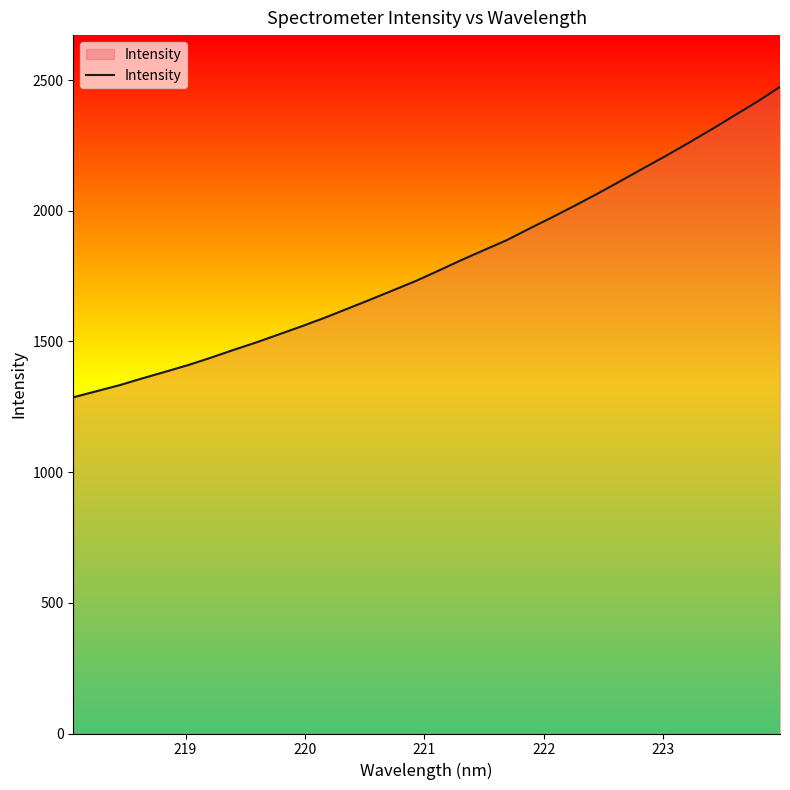

What is the maximum value shown in the chart?

2473.8